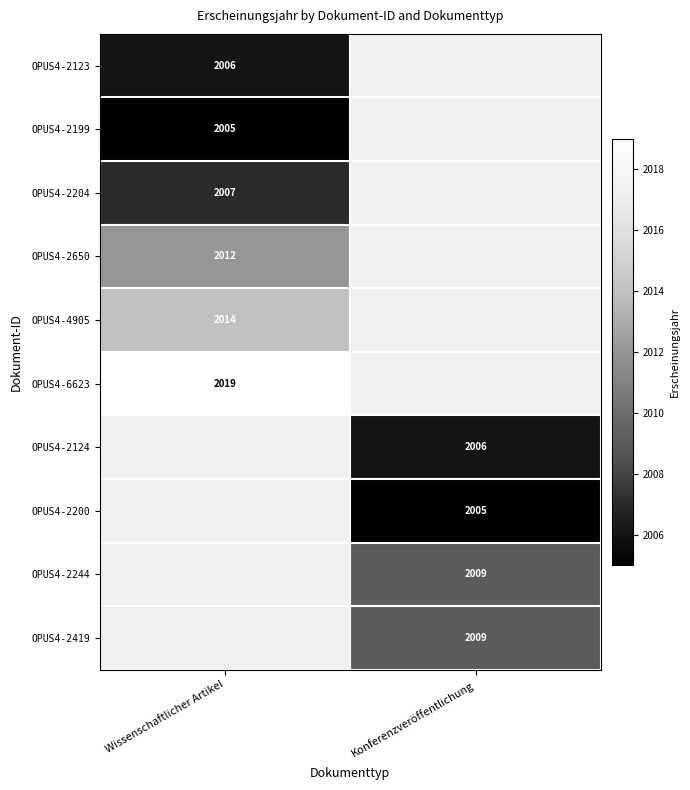

Is the value of OPUS4-2419 at Konferenzveröffentlichung greater than the value of OPUS4-2200 at Konferenzveröffentlichung?

Yes